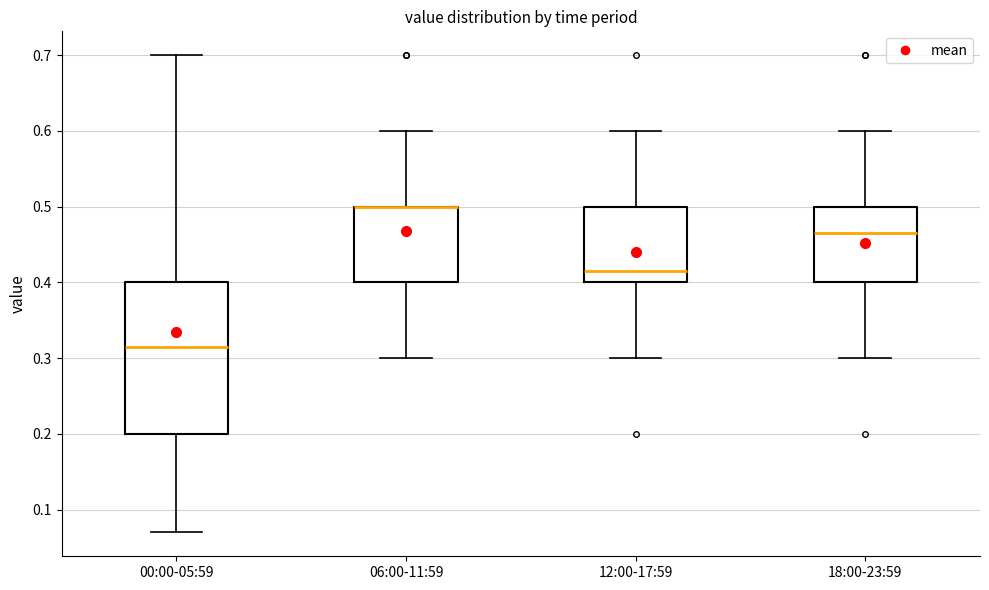

Reading left to right, transcribe this box plot: for each box, give where its median line is, the range the box spans, and where its two whiskers end, as read against the y-axis. The values are not printed on the chart, so give them approximately, as read against the axis.

00:00-05:59: median 0.32, box 0.20 to 0.40, whiskers 0.07 to 0.70
06:00-11:59: median 0.50 (drawn on the box's upper edge), box 0.40 to 0.50, whiskers 0.30 to 0.60
12:00-17:59: median 0.42, box 0.40 to 0.50, whiskers 0.30 to 0.60
18:00-23:59: median 0.47, box 0.40 to 0.50, whiskers 0.30 to 0.60